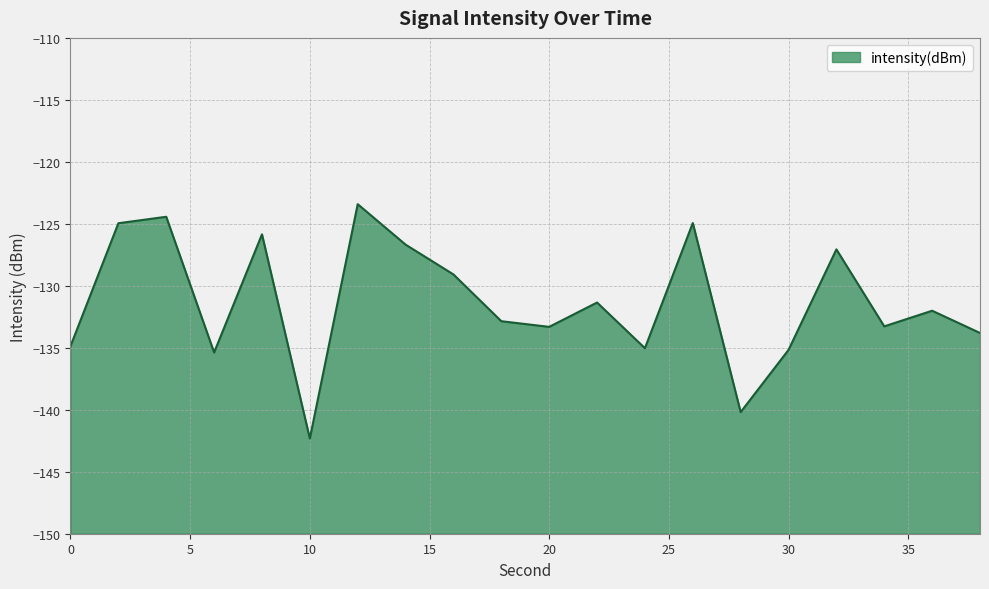

Read the value at 26.

-124.9